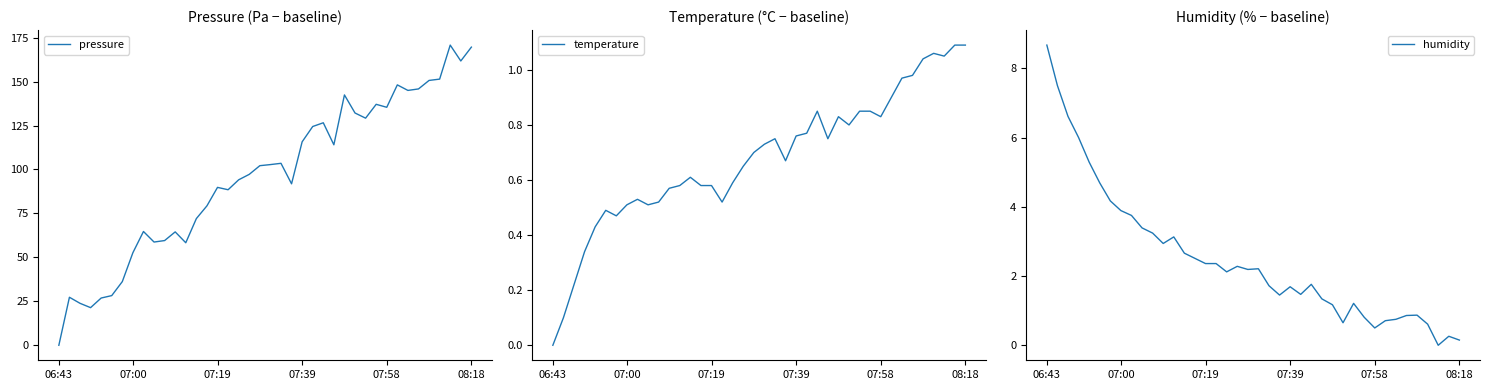

Which series has the largest total across all categories?

pressure